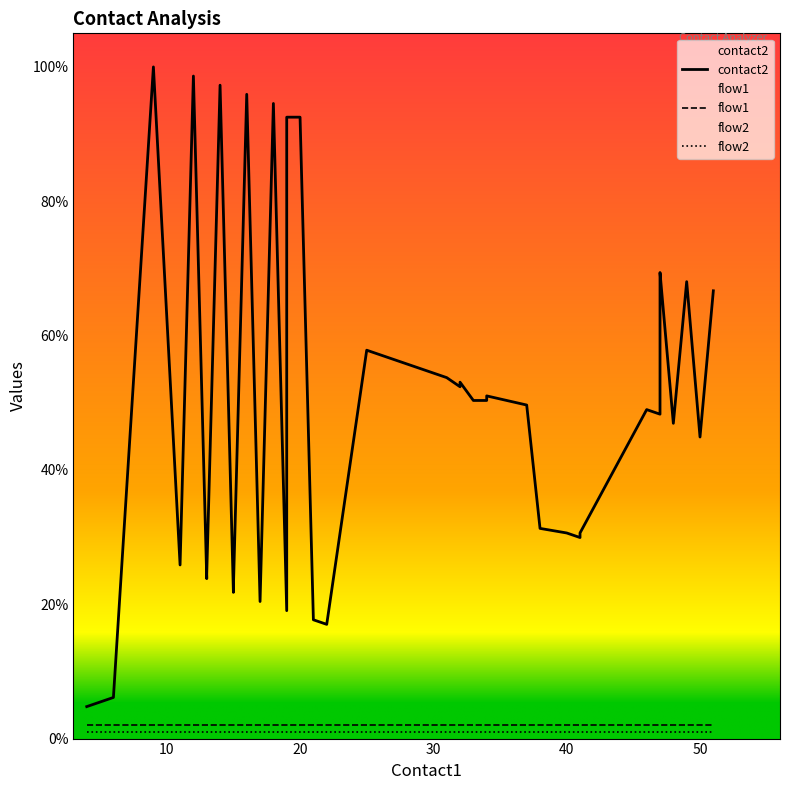

Reading left to right, list all the values displayed in this chart.

contact2: 4.8	6.1	100.0	25.9	98.6	23.8	24.5	97.3	21.8	22.4	95.9	20.4	94.6	19.0	92.5	92.5	17.7	17.0	57.8	56.5	55.1	53.7	52.4	53.1	50.3	50.3	51.0	49.7	31.3	30.6	29.9	30.6	49.0	48.3	68.7	69.4	46.9	68.0	44.9	66.7
flow1: 2.0	2.0	2.0	2.0	2.0	2.0	2.0	2.0	2.0	2.0	2.0	2.0	2.0	2.0	2.0	2.0	2.0	2.0	2.0	2.0	2.0	2.0	2.0	2.0	2.0	2.0	2.0	2.0	2.0	2.0	2.0	2.0	2.0	2.0	2.0	2.0	2.0	2.0	2.0	2.0
flow2: 1.0	1.0	1.0	1.0	1.0	1.0	1.0	1.0	1.0	1.0	1.0	1.0	1.0	1.0	1.0	1.0	1.0	1.0	1.0	1.0	1.0	1.0	1.0	1.0	1.0	1.0	1.0	1.0	1.0	1.0	1.0	1.0	1.0	1.0	1.0	1.0	1.0	1.0	1.0	1.0